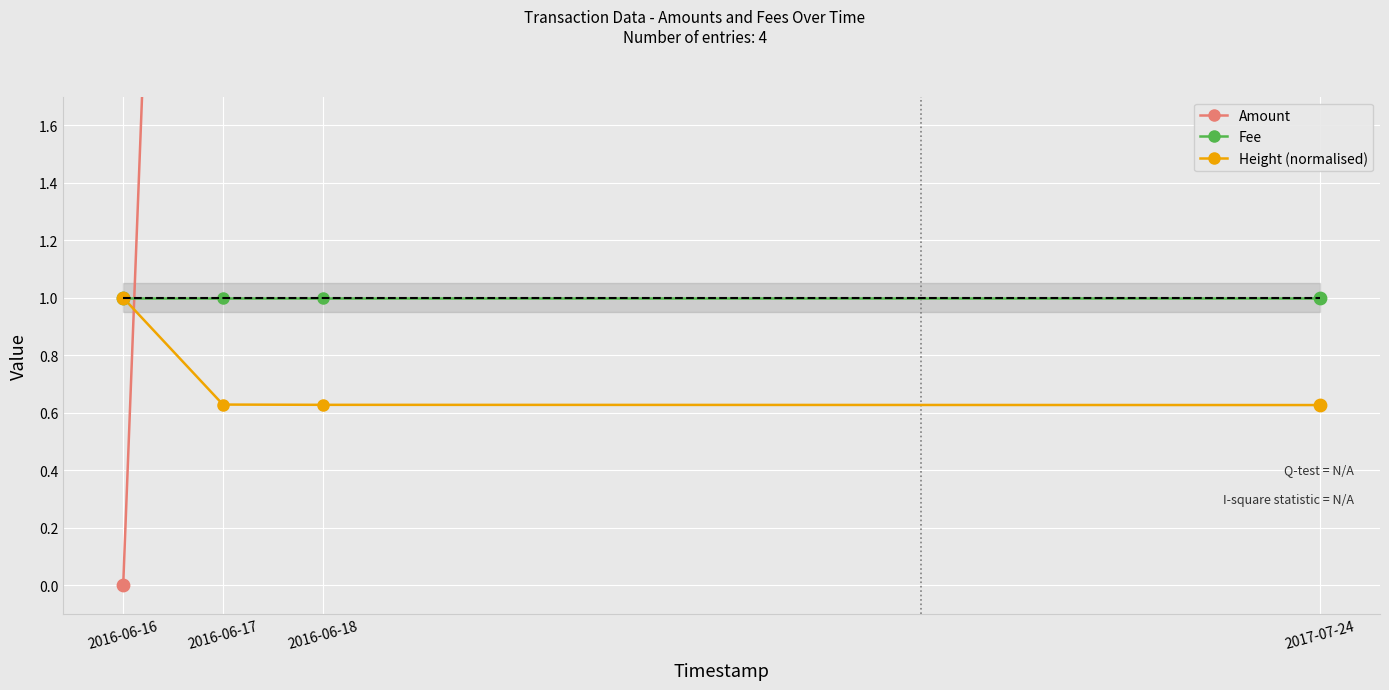

What are all the series names shown in the legend?

Amount, Fee, Height (normalised)